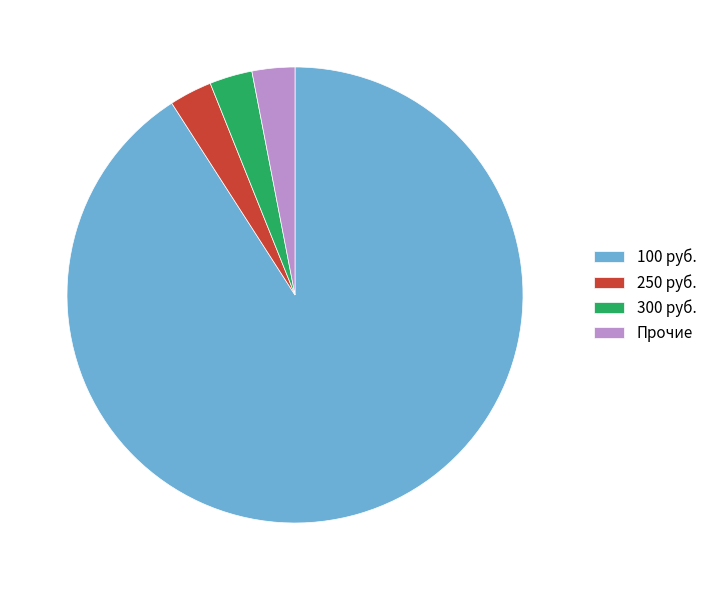

Is the sum of Прочие and 300 руб. greater than half?

No